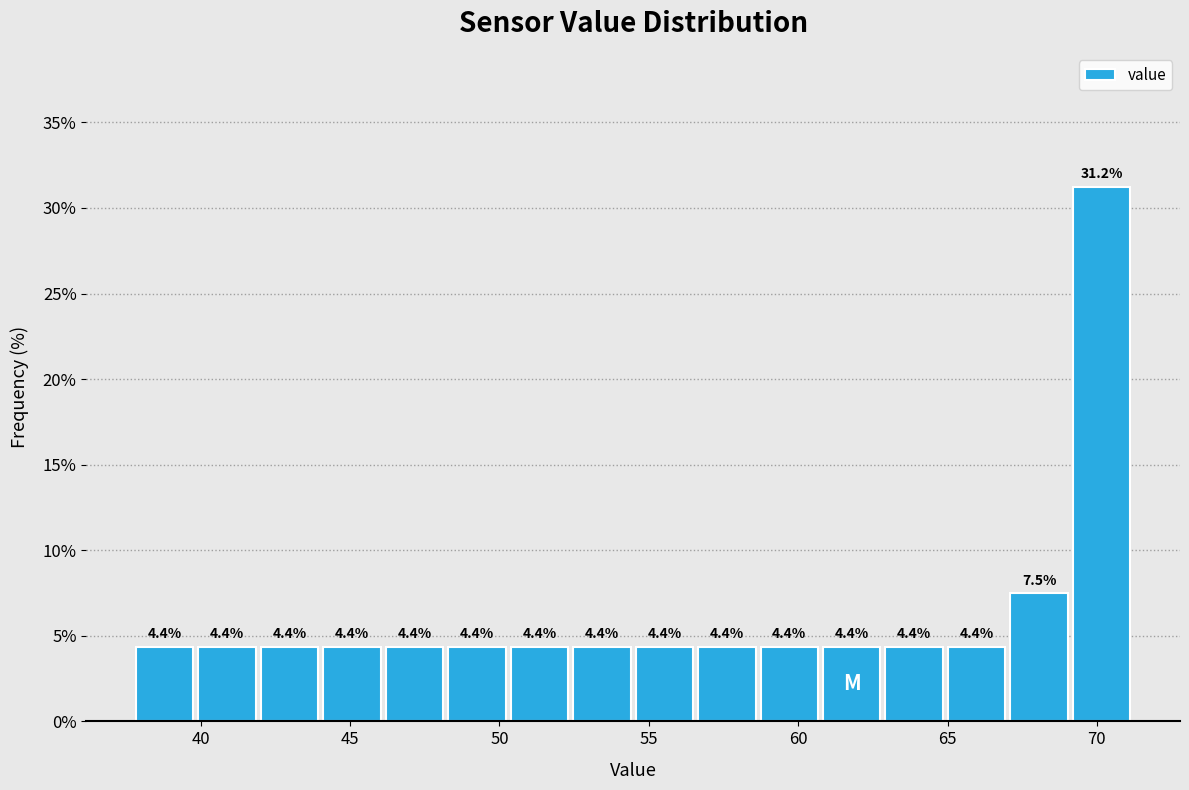

Reading left to right, transcribe this chart: for each bar, give the range it covers on the x-axis and its height. The bar edges are not printed on the chart, so give them approximately, as read against the axis.

38.0 to 40.0: 4.4
40.0 to 42.0: 4.4
42.0 to 44.0: 4.4
44.0 to 46.0: 4.4
46.0 to 48.0: 4.4
48.0 to 50.5: 4.4
50.5 to 52.5: 4.4
52.5 to 54.5: 4.4
54.5 to 56.5: 4.4
56.5 to 58.5: 4.4
58.5 to 60.5: 4.4
60.5 to 63.0: 4.4
63.0 to 65.0: 4.4
65.0 to 67.0: 4.4
67.0 to 69.0: 7.5
69.0 to 71.0: 31.2